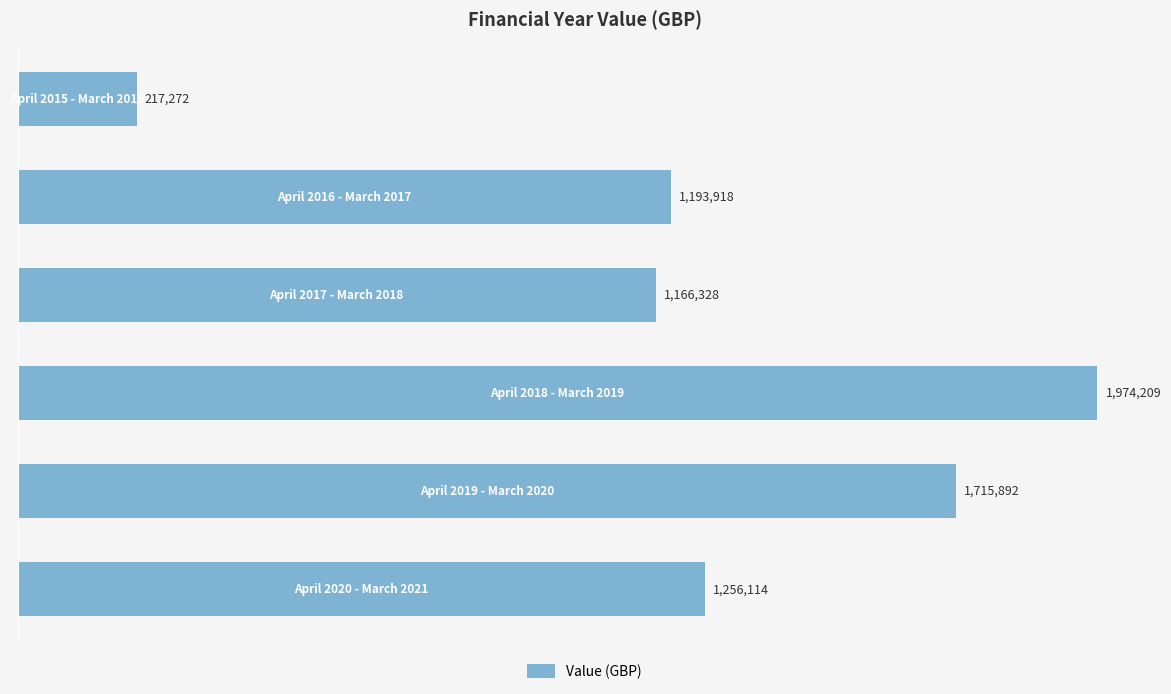

Are the bars horizontal?

Yes